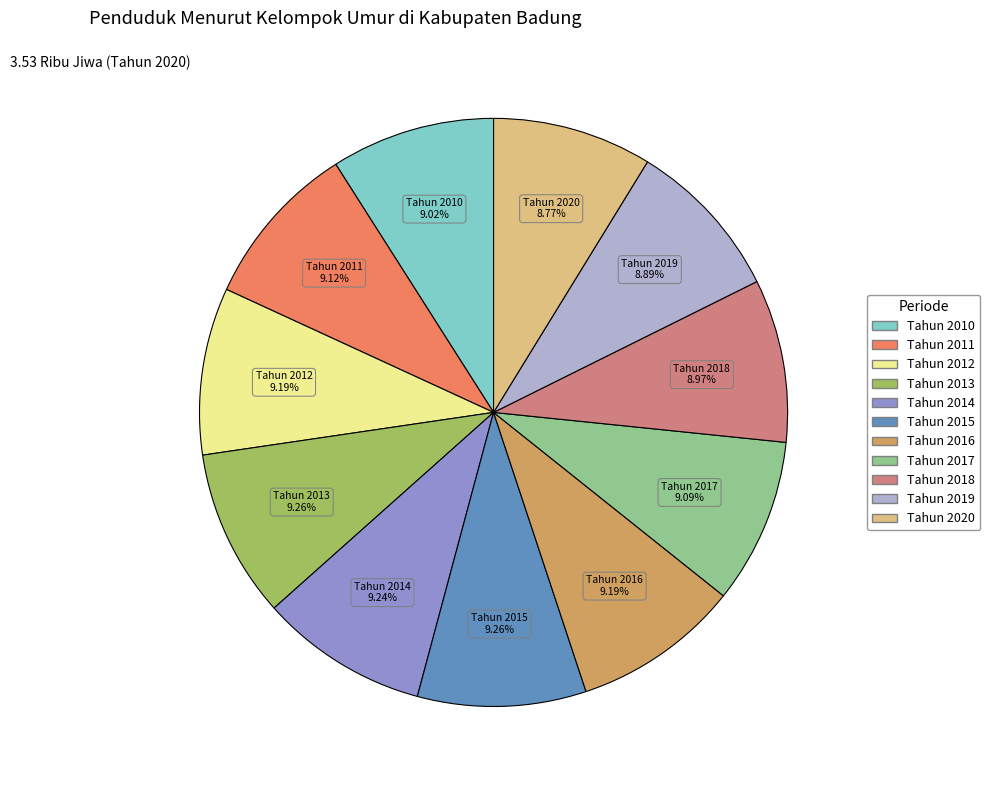

Approximately how many times larger is the value at Tahun 2017 compared to Tahun 2014?

1.0